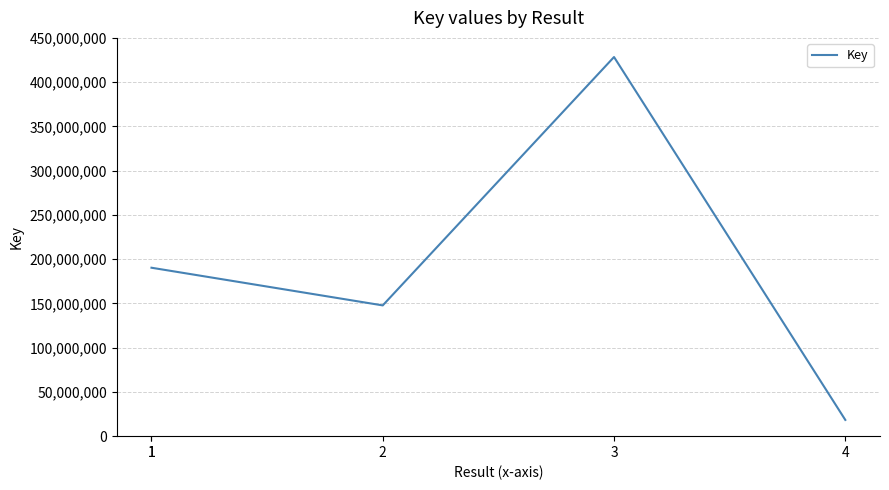

How many distinct data groups are displayed?

1